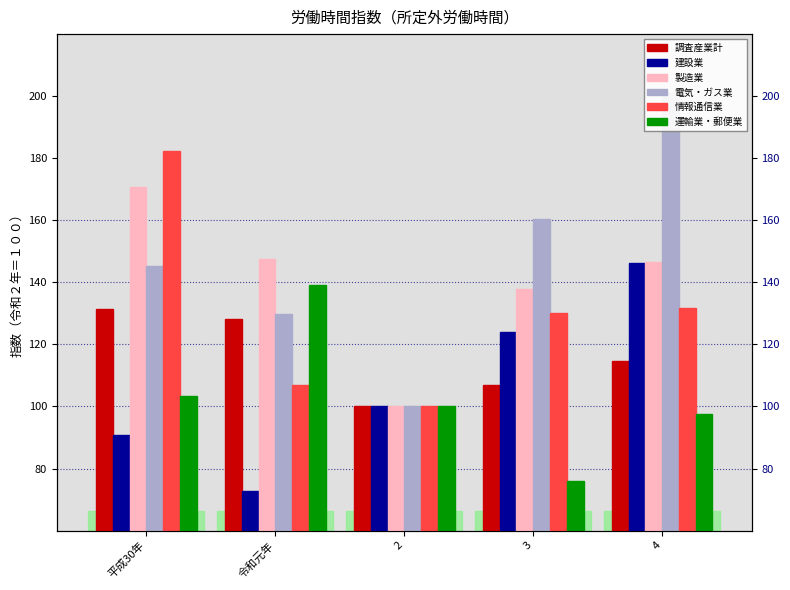

How many bars are there in total?

30